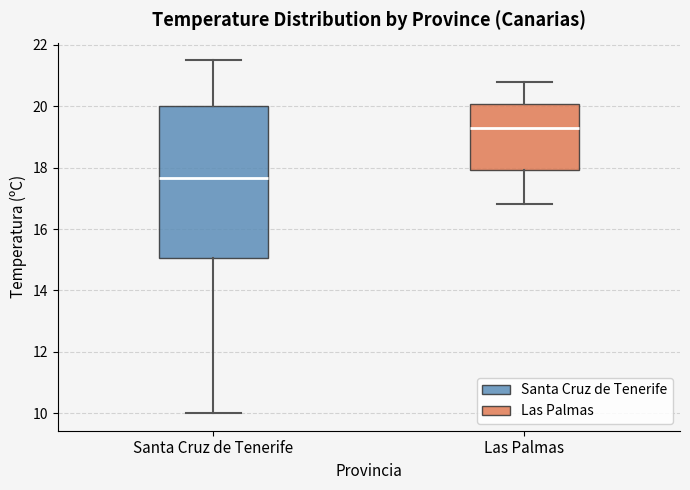

Reading left to right, transcribe this box plot: for each box, give where its median line is, the range the box spans, and where its two whiskers end, as read against the y-axis. The values are not printed on the chart, so give them approximately, as read against the axis.

Santa Cruz de Tenerife: median 17.6, box 15.0 to 20.0, whiskers 10.0 to 21.6
Las Palmas: median 19.4, box 18.0 to 20.0, whiskers 16.8 to 20.8